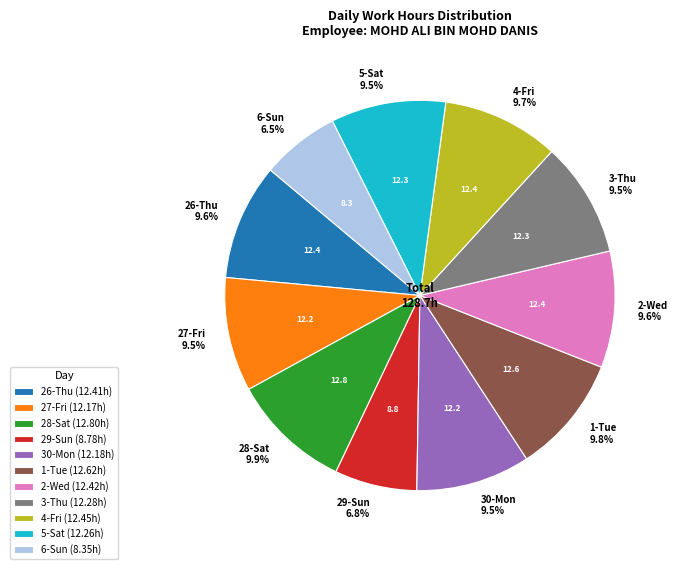

Approximately how many times larger is the value at 26-Thu 9.6% compared to 5-Sat 9.5%?

1.0